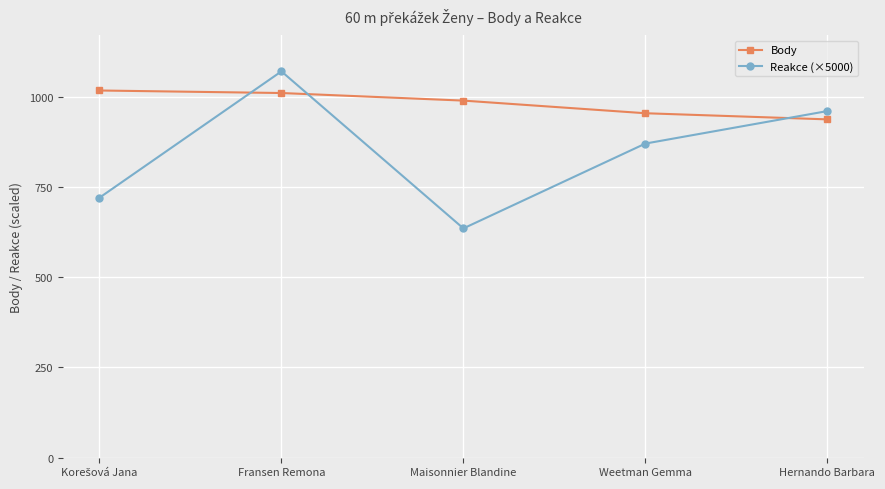

Reading left to right, what are all the values shown in this chart?

Body: 1017.0	1010.0	989.0	954.0	937.0
Reakce (×5000): 720.0	1070.0	635.0	870.0	960.0